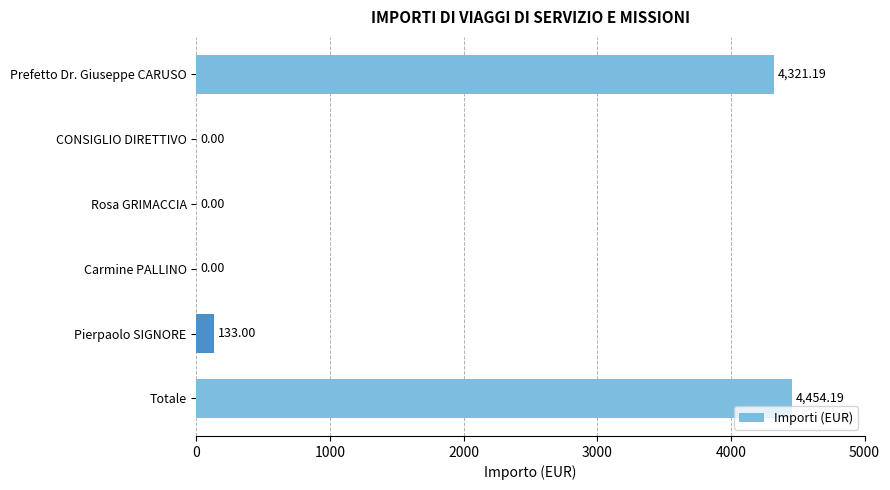

At which category does the chart reach its peak across all series?

Totale